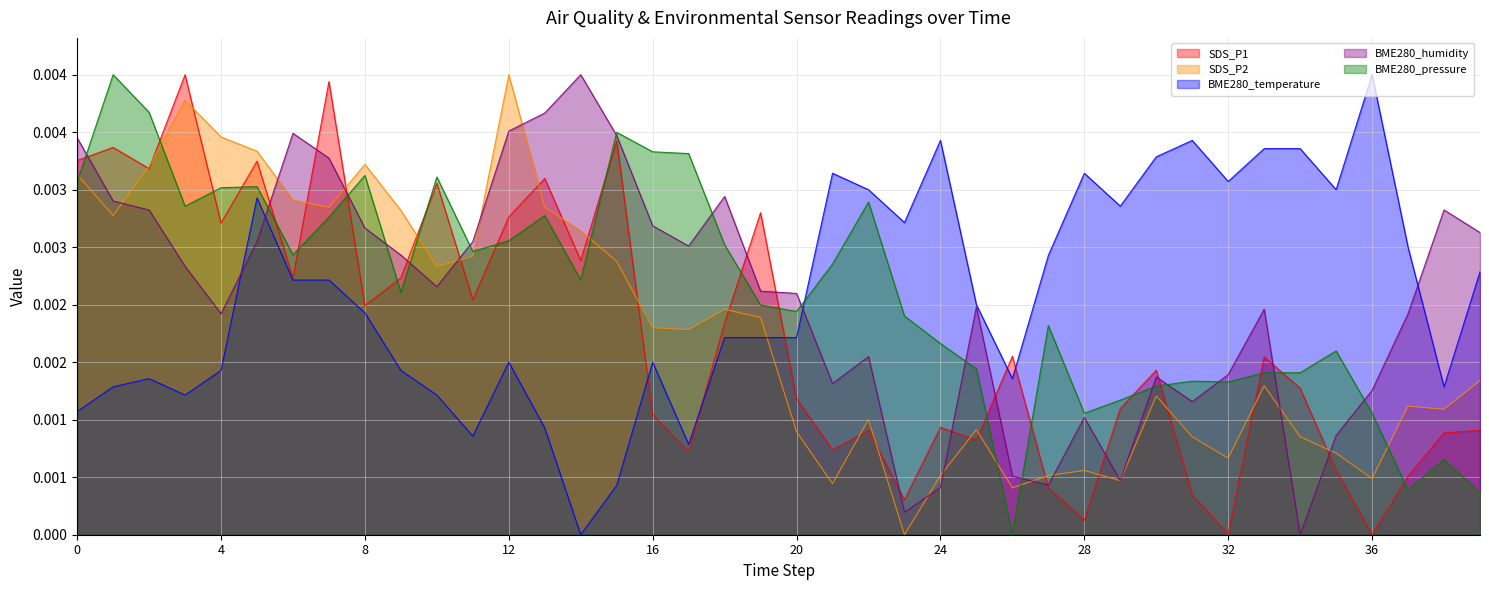

How many BME280_temperature values are between 0 and 1?

40